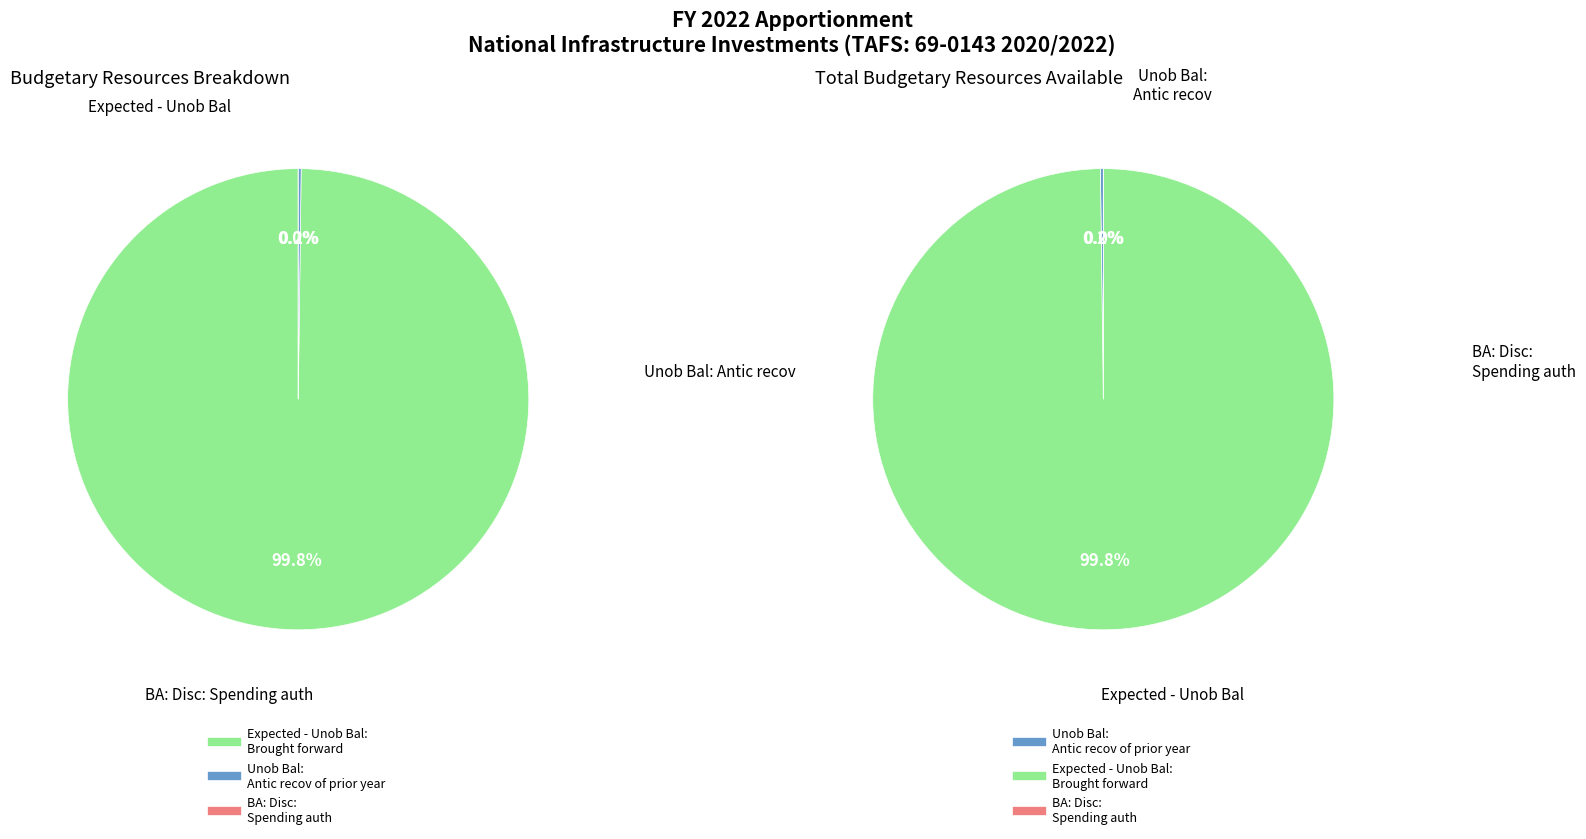

Which slice is the smallest?

BA: Disc: Spending auth